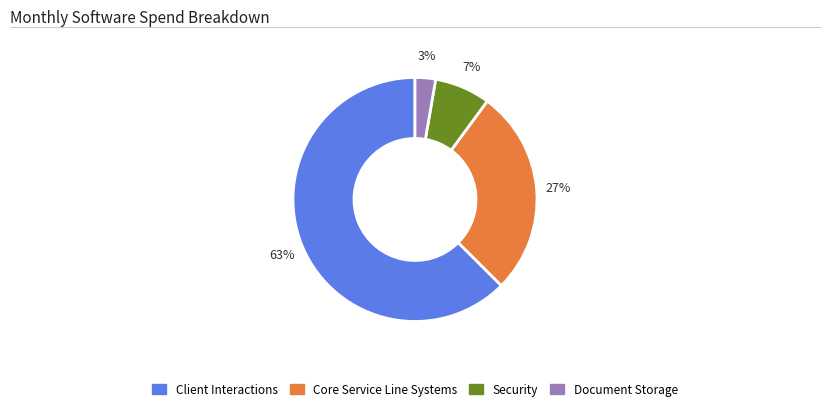

Between Core Service Line Systems and Security, which is larger?

Core Service Line Systems